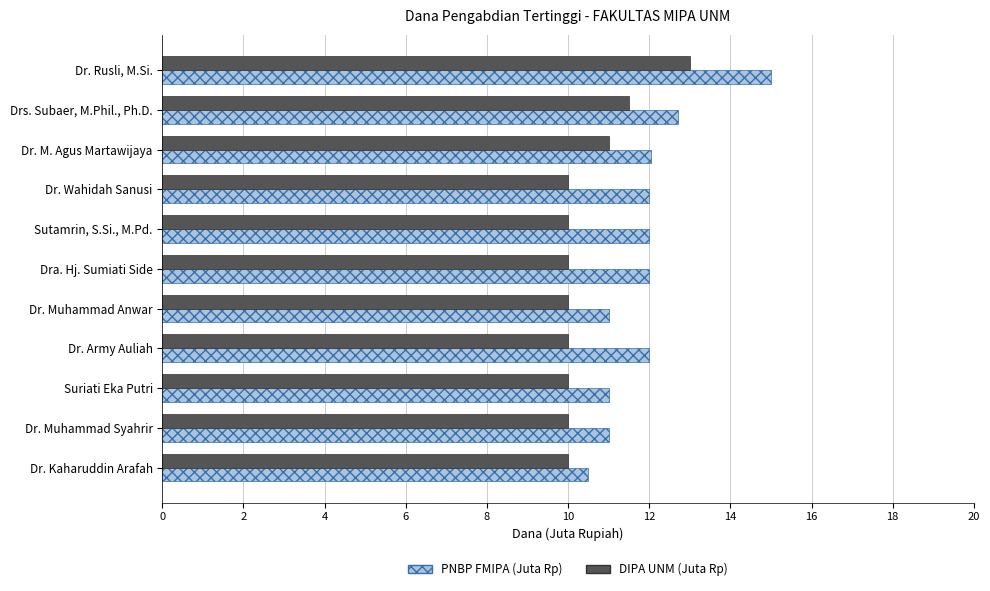

The PNBP FMIPA (Juta Rp) series shows 18.3 at Dr. Wahidah Sanusi. True or false?

False